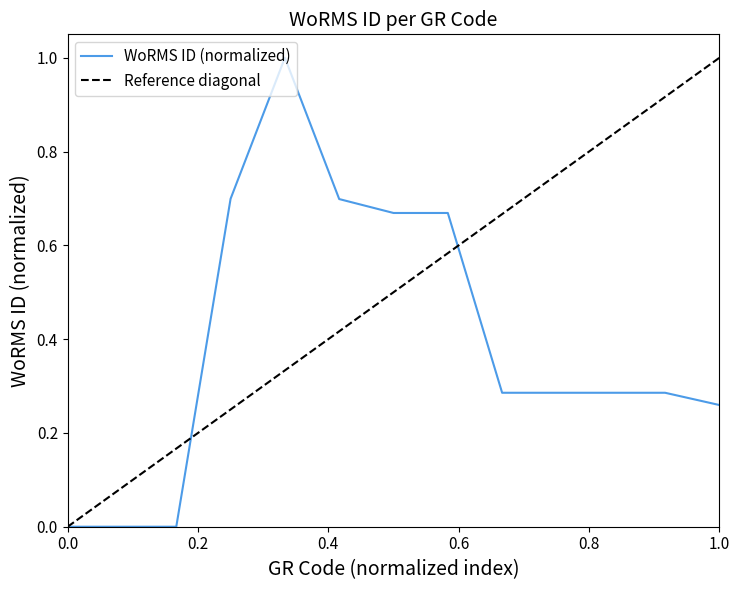

Count the number of categories in the chart.

13